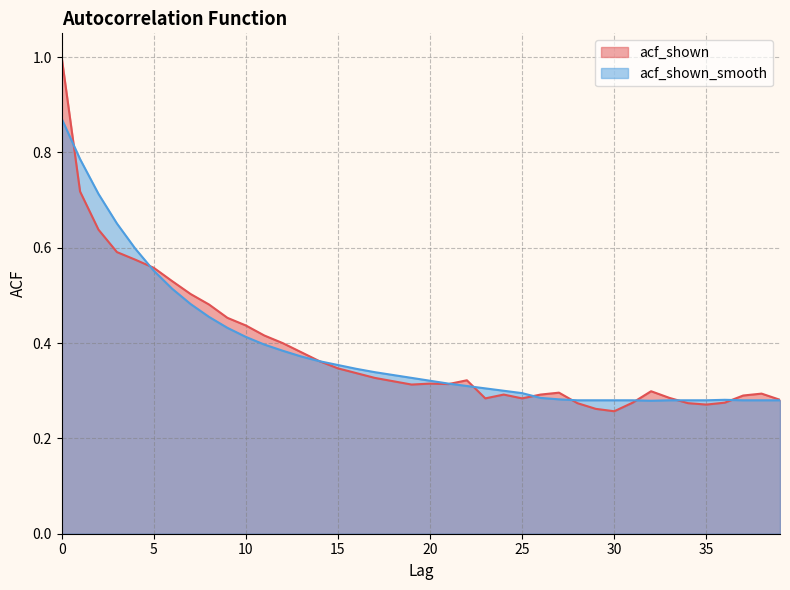

After their last crossing, which series has the higher values: acf_shown or acf_shown_smooth?

acf_shown